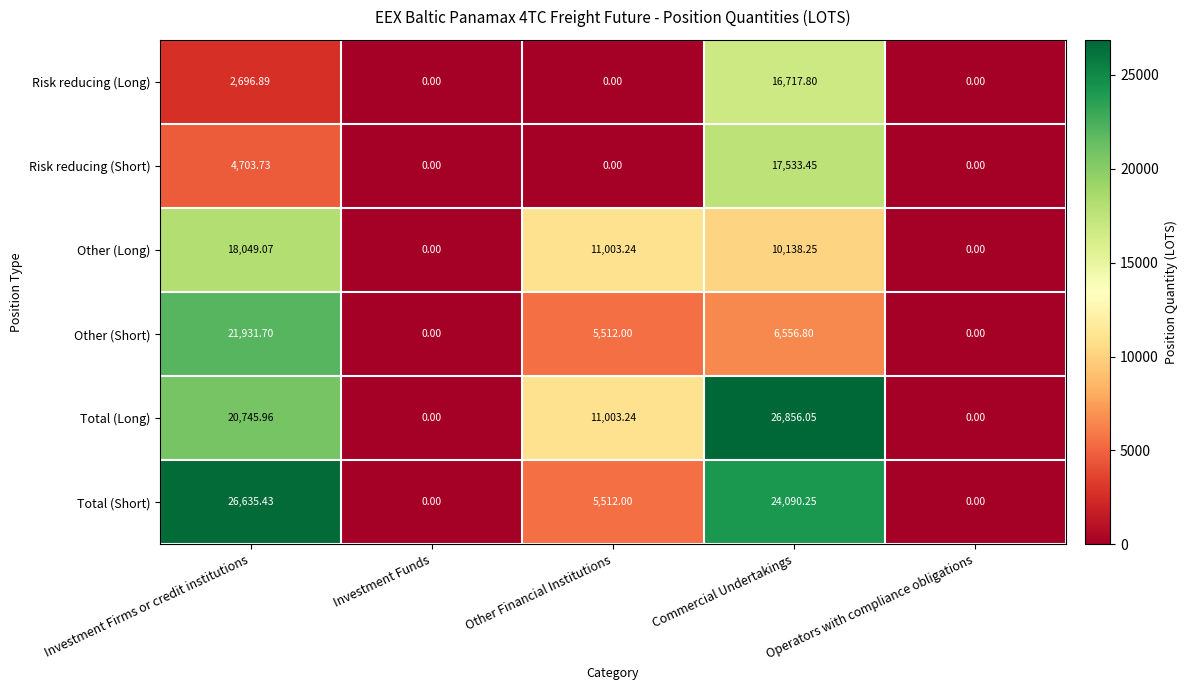

Which category has the highest value in the Risk reducing (Long) series?

Commercial Undertakings